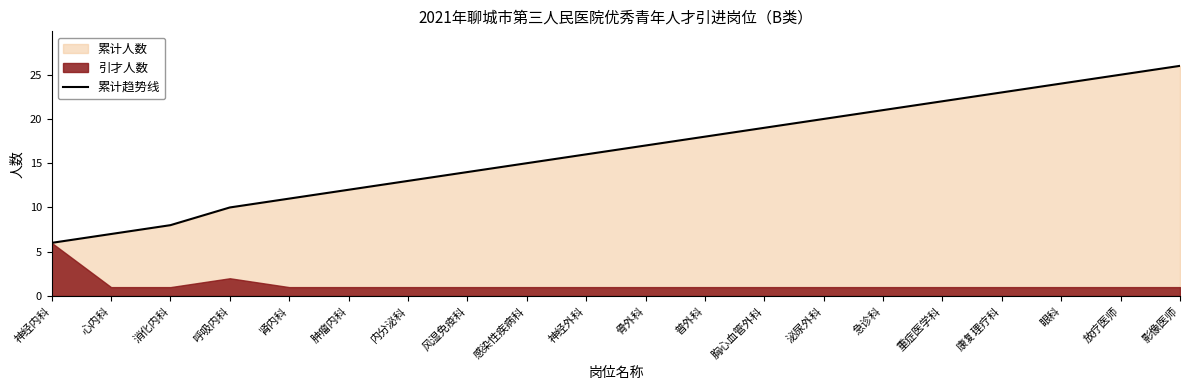

Reading left to right, extract all data points from this chart.

6	7	8	10	11	12	13	14	15	16	17	18	19	20	21	22	23	24	25	26